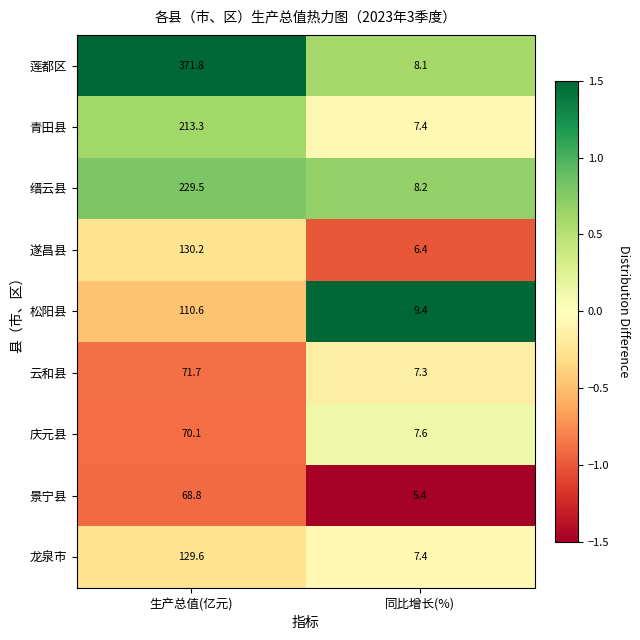

What is the sum of the 缙云县 values at 生产总值(亿元) and 同比增长(%)?

237.7